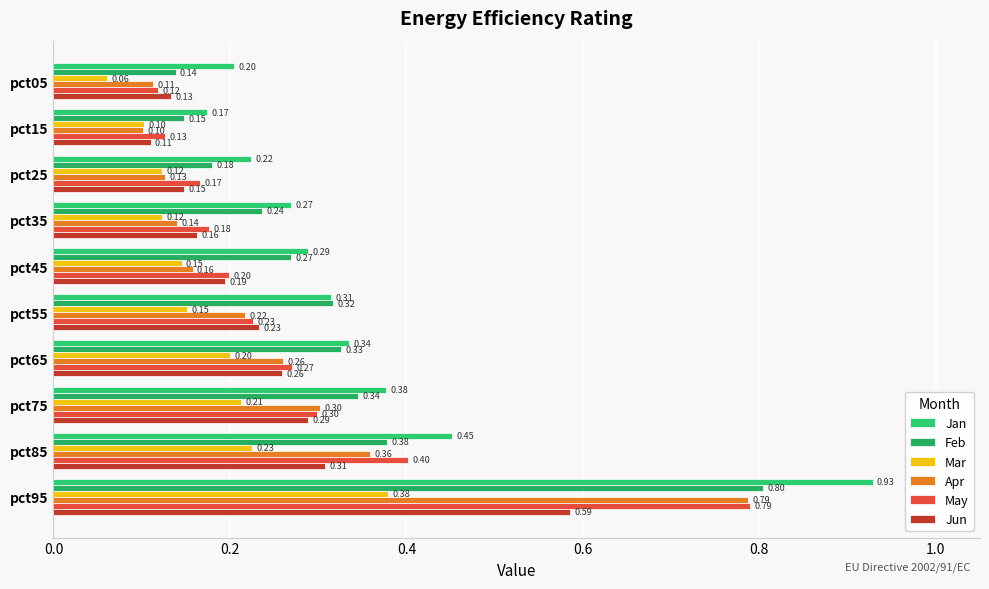

How many bars are there in each group?

6